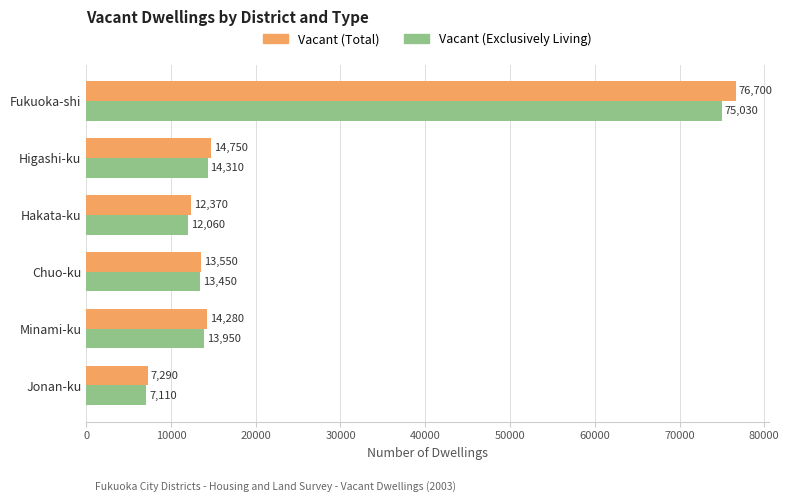

What are all the series names shown in the legend?

Vacant (Total), Vacant (Exclusively Living)